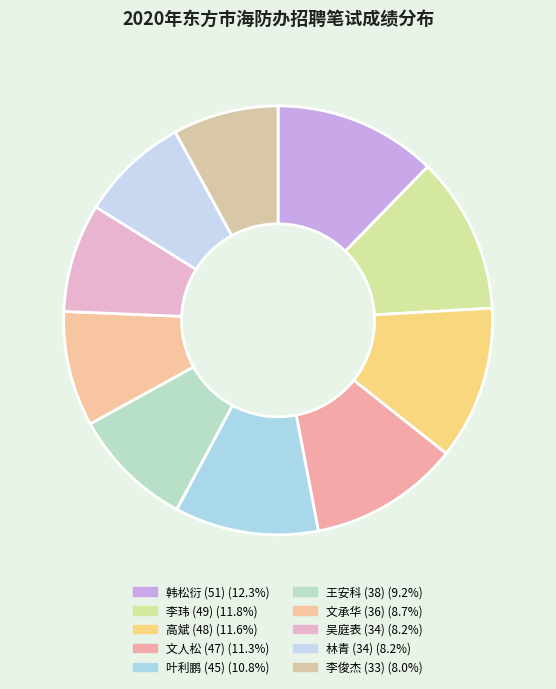

Which slice is the largest?

韩松衍 (51)